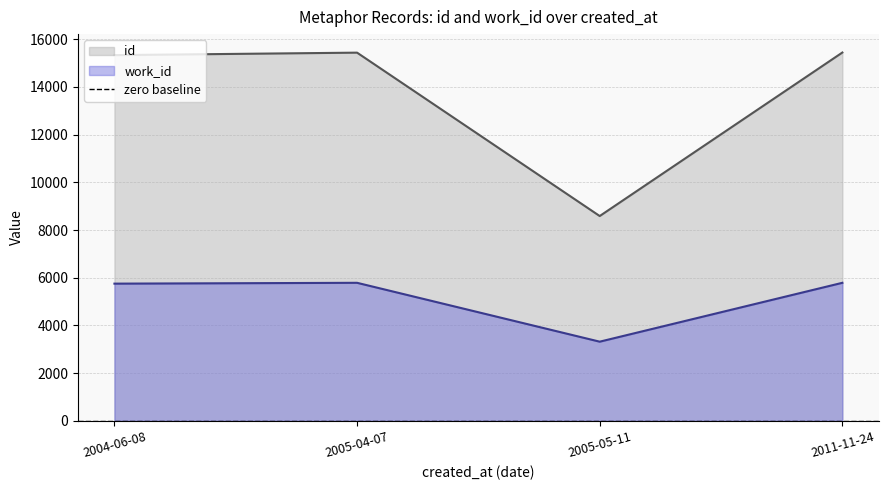

What is the difference between the maximum and minimum values in the id series?

6855